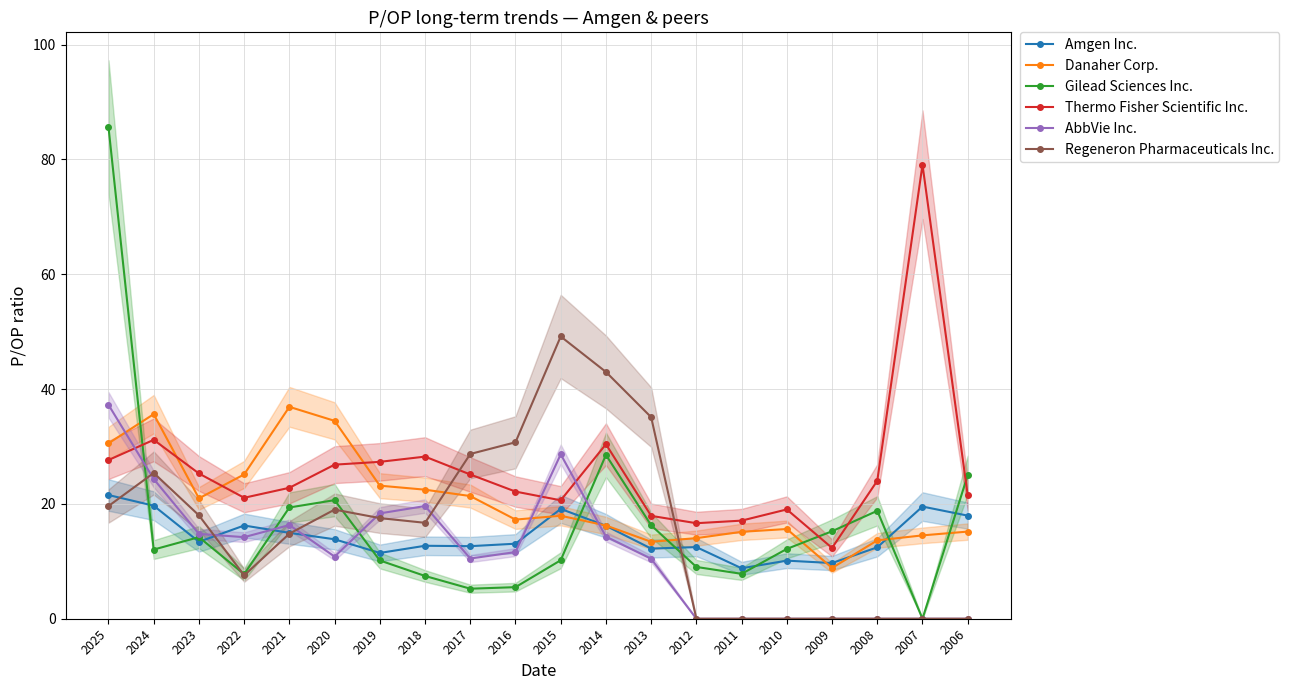

How many intersections are there between Regeneron Pharmaceuticals Inc. and Thermo Fisher Scientific Inc.?

2